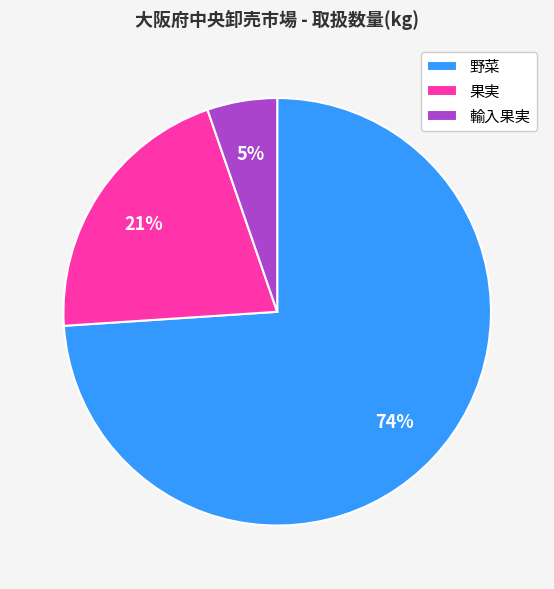

Which slice is the largest?

野菜